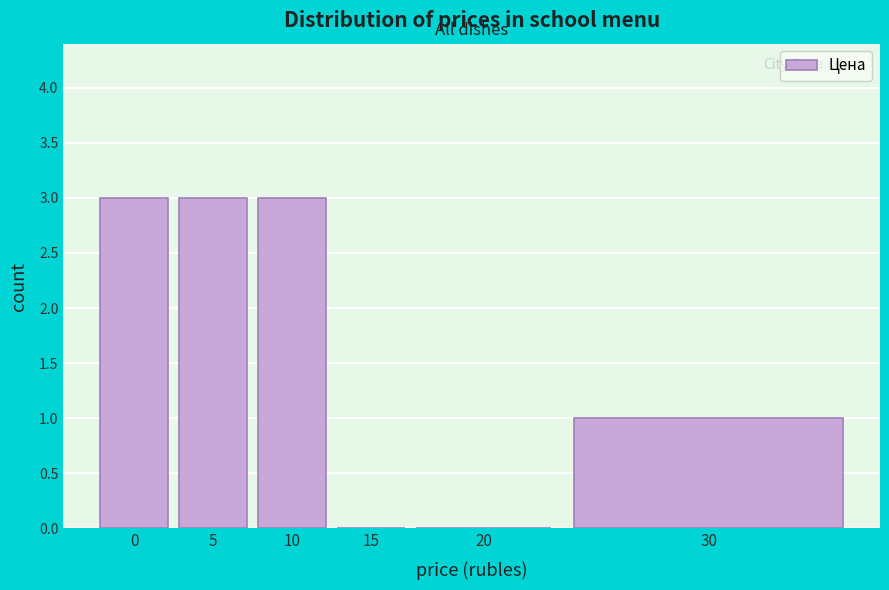

Reading left to right, transcribe all the data shown in this chart.

0=3	5=3	10=3	15=0	20=0	30=1